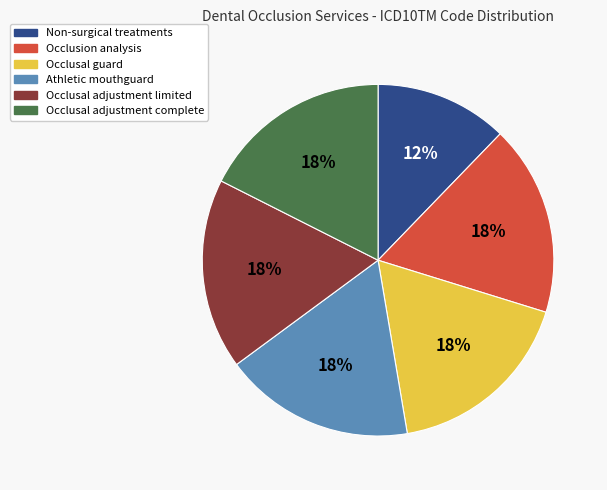

Is the sum of Occlusal adjustment limited and Occlusal adjustment complete greater than half?

No